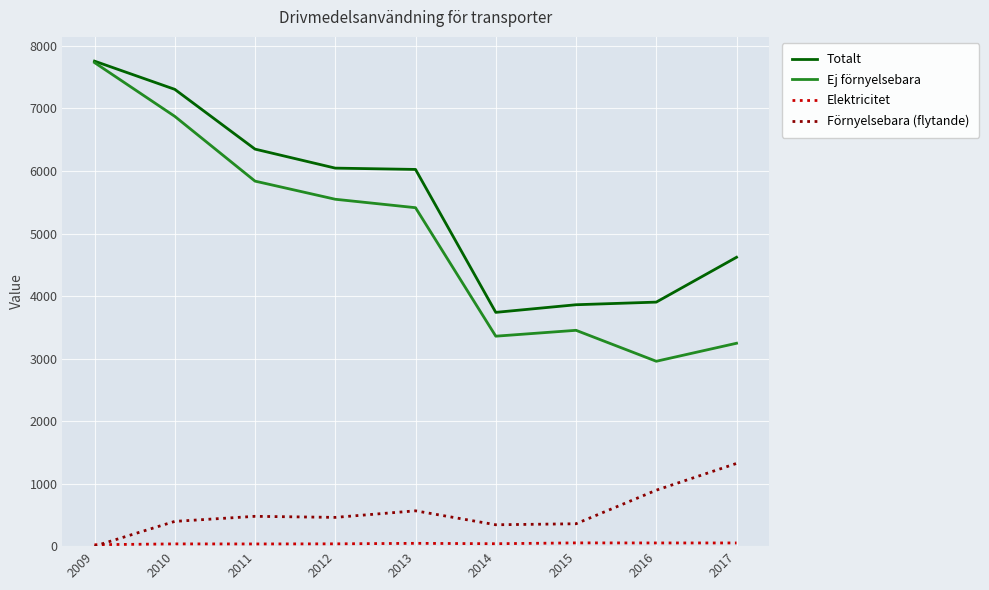

Which series has the largest total across all categories?

Totalt